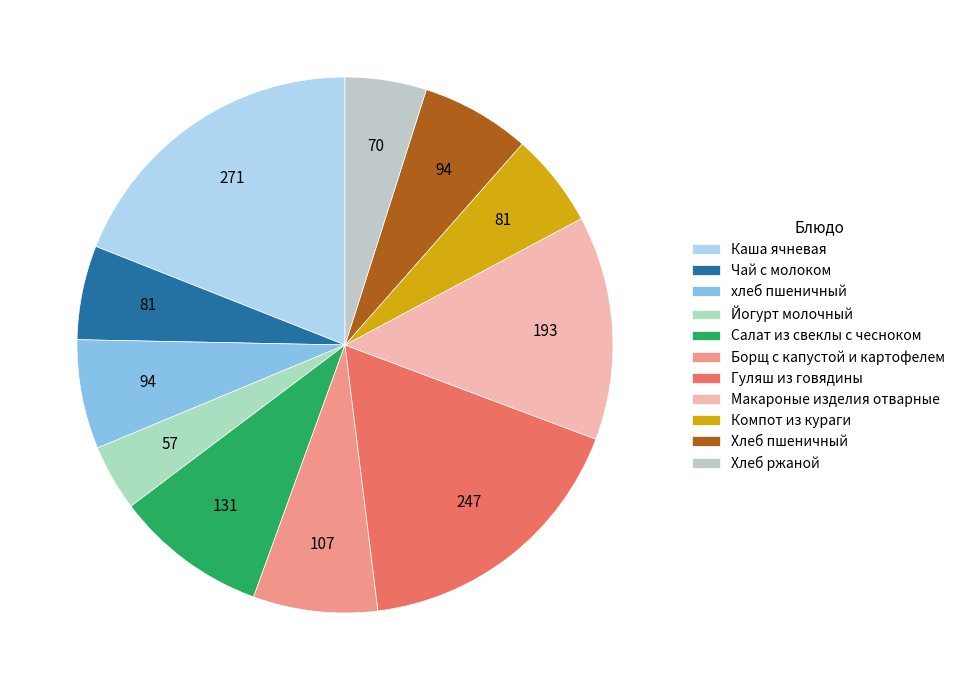

How many slices are in this pie chart?

11